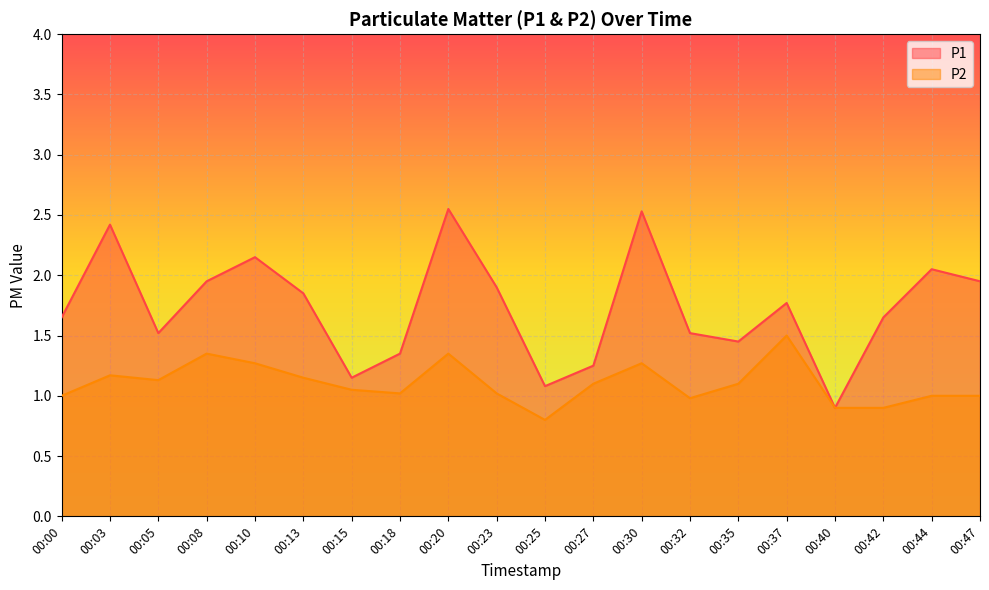

At 00:20, list the series in order from smallest to largest.

P2, P1